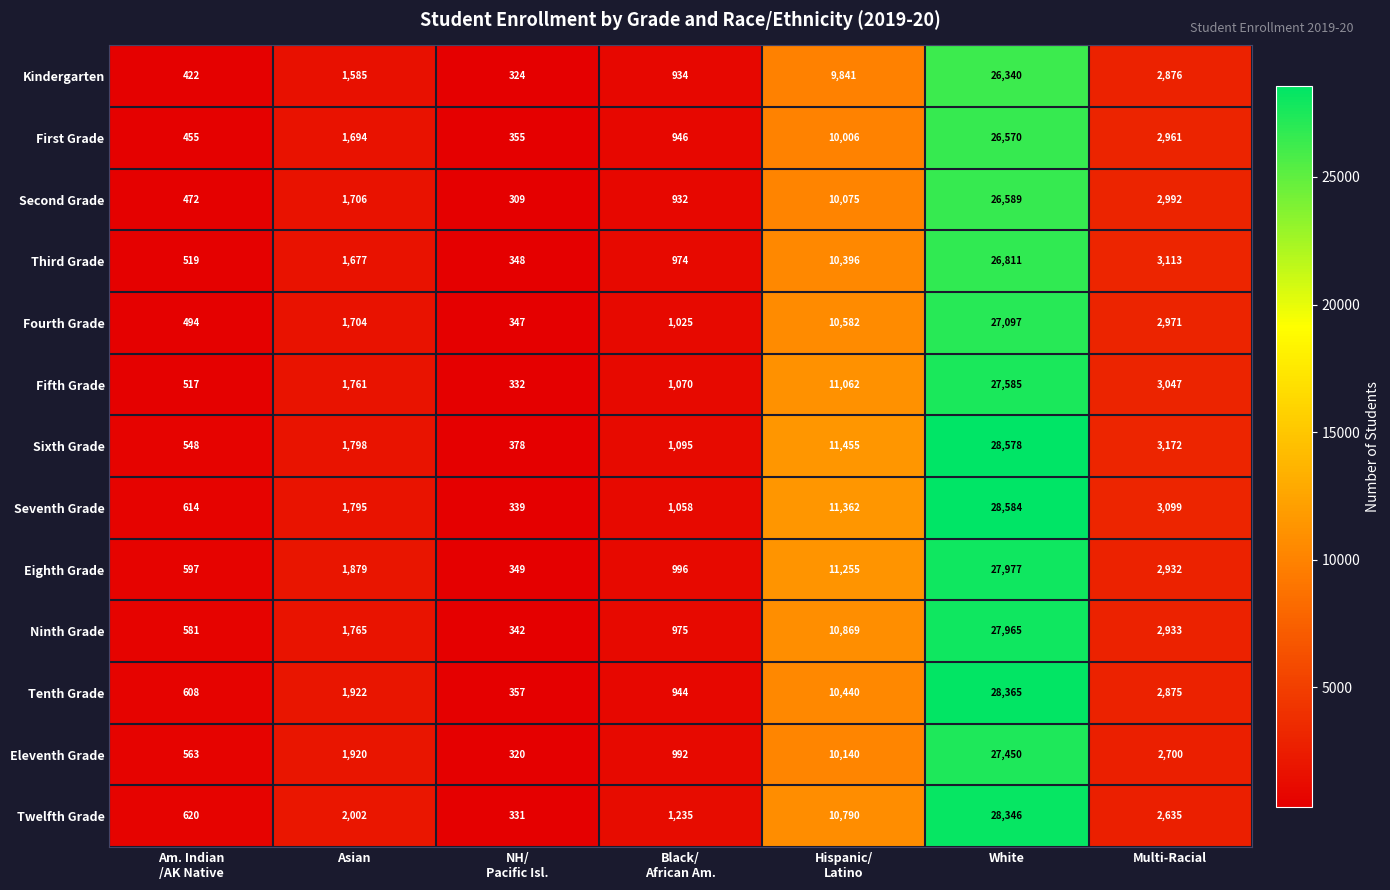

How many data points in Fourth Grade are less than 1704?

3